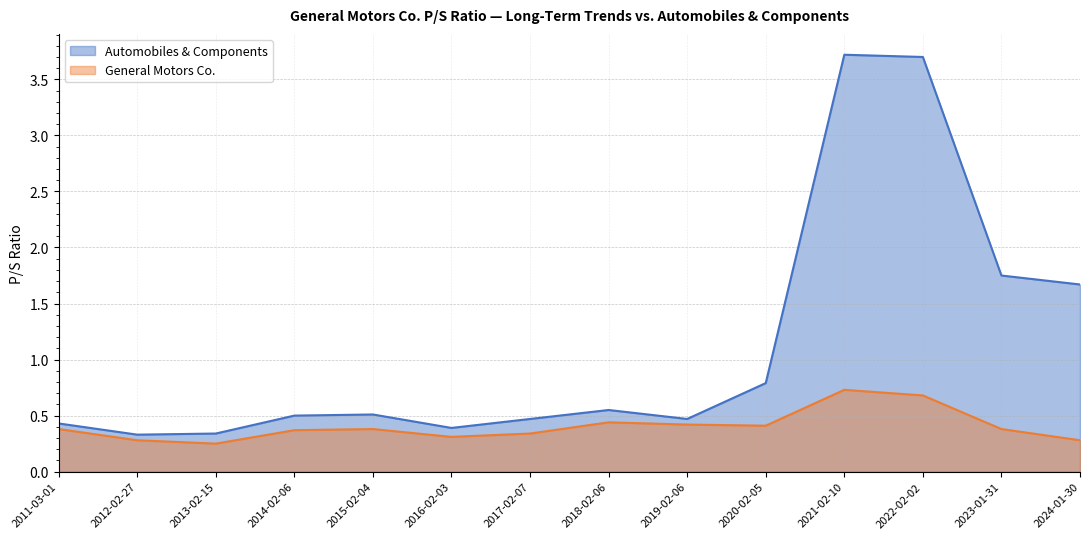

What is the sum of all Automobiles & Components values?

15.6